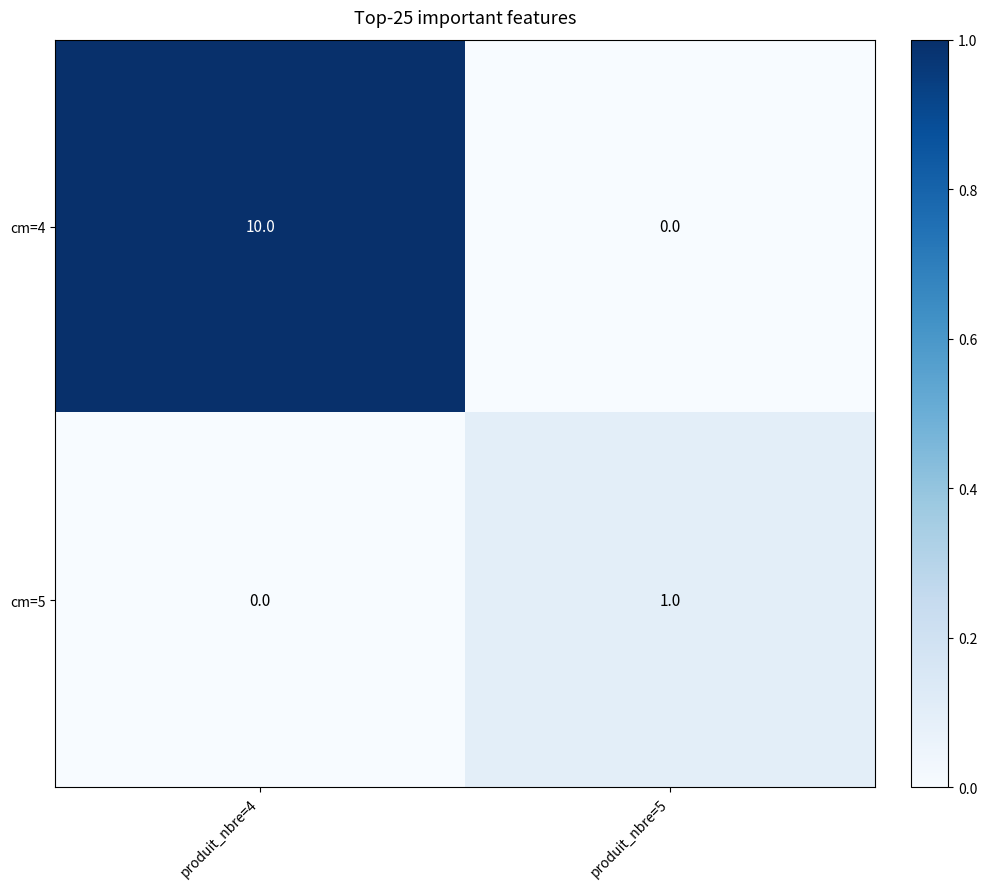

At how many categories does at least one series exceed 0?

2